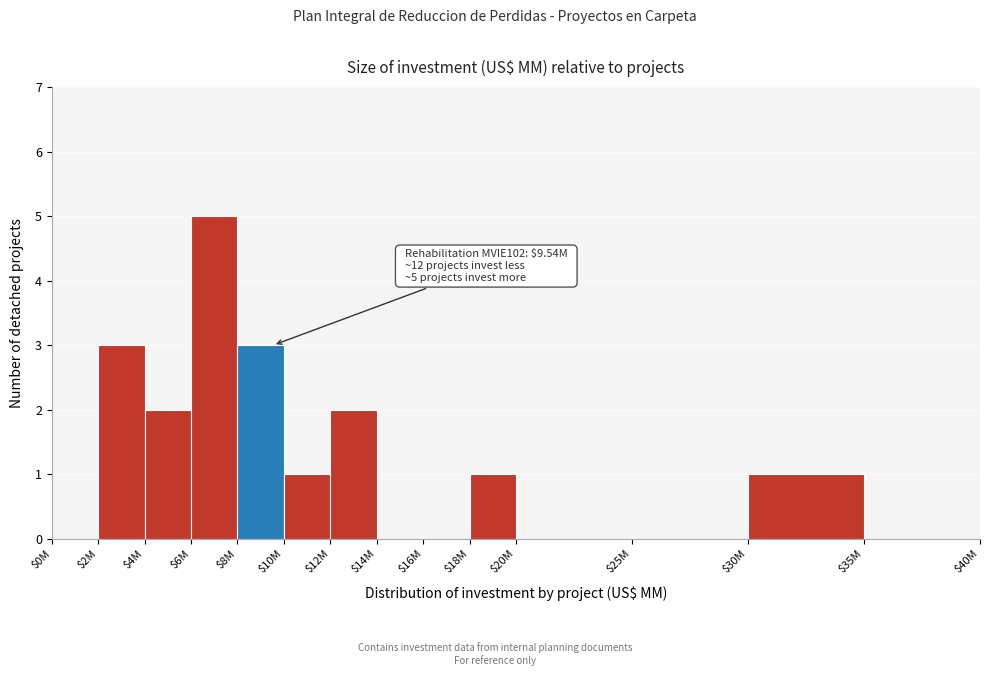

Which category has the highest value across all series?

$6M